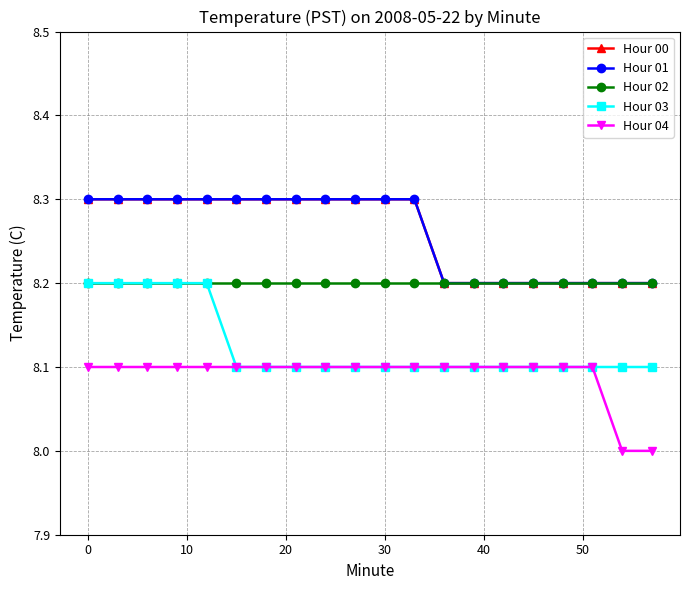

Which series has the largest total across all categories?

Hour 00